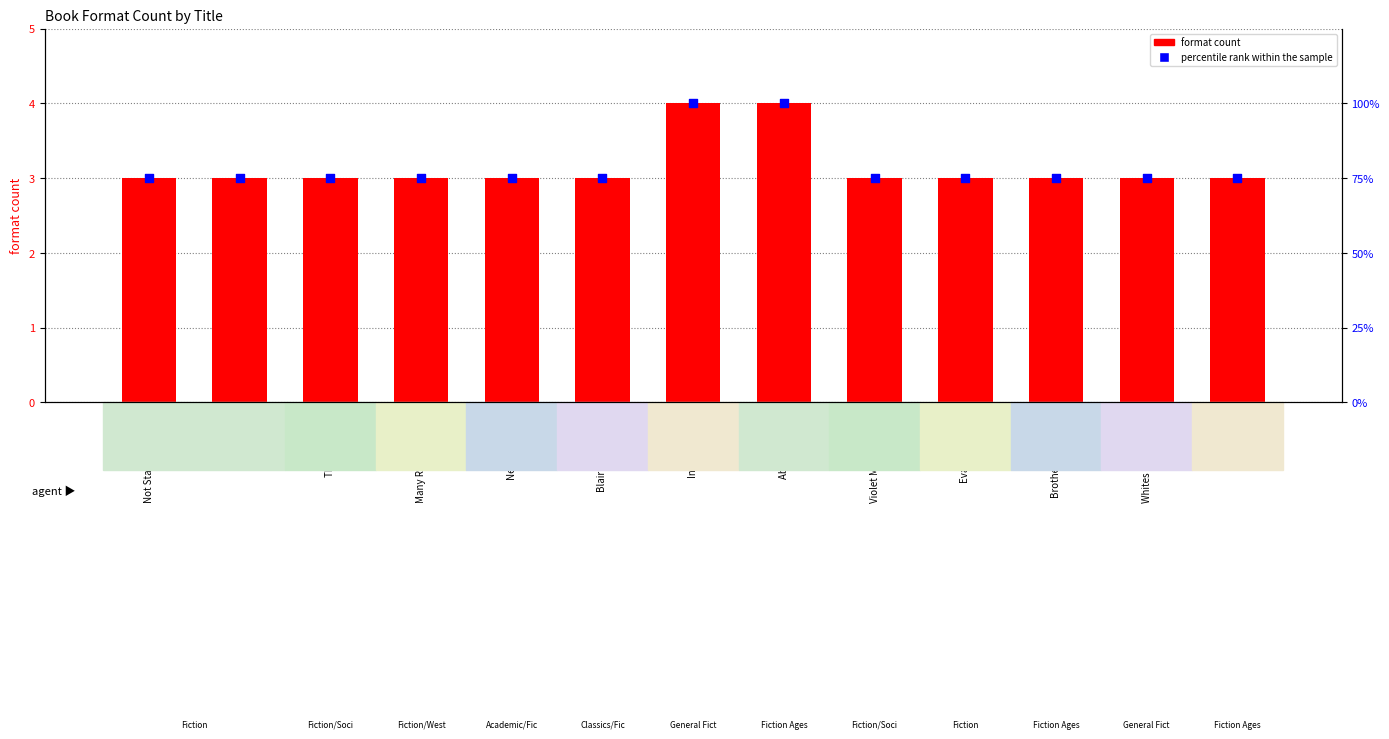

Is the value of format count at Three Pennies greater than the value of percentile rank within the sample at About Average?

No